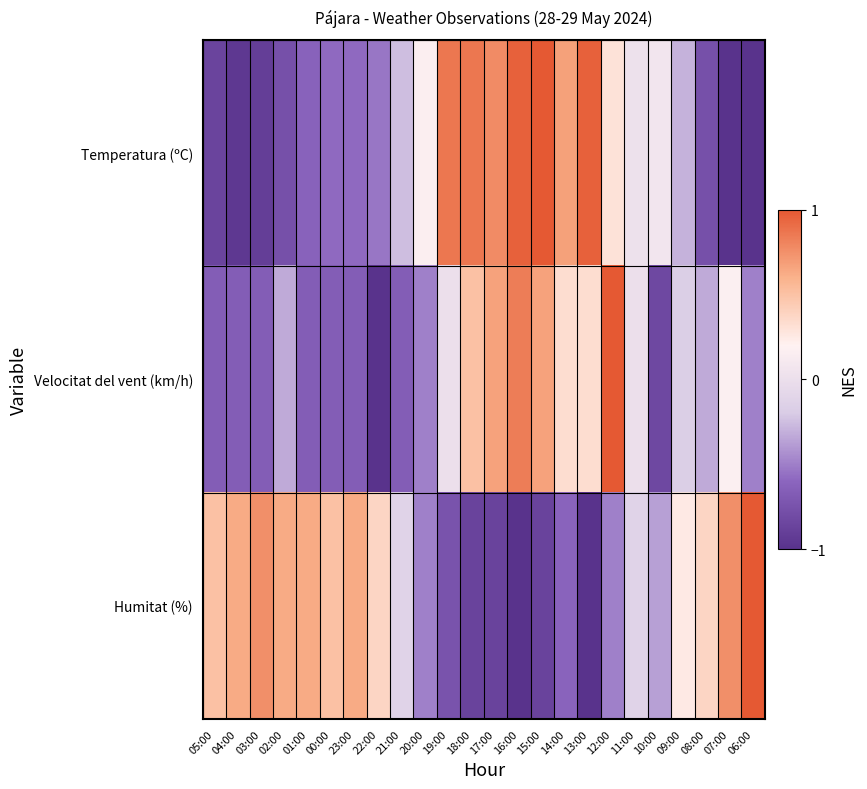

Which category has the lowest value across all series?

22:00